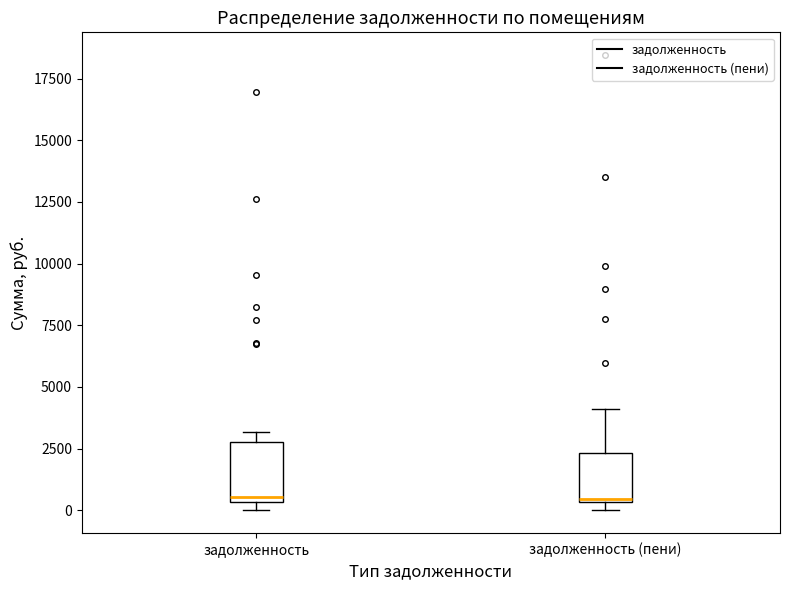

Reading left to right, read every box against the y-axis: the position of its median line, the range the box covers, and the ends of its whiskers. The values are not printed on the chart, so give them approximately, as read against the axis.

задолженность: median 500 (just above the box's lower edge), box 500 to 3000, whiskers 0 to 3000 (just above the box's upper edge)
задолженность (пени): median 500, box 500 to 2500, whiskers 0 to 4000